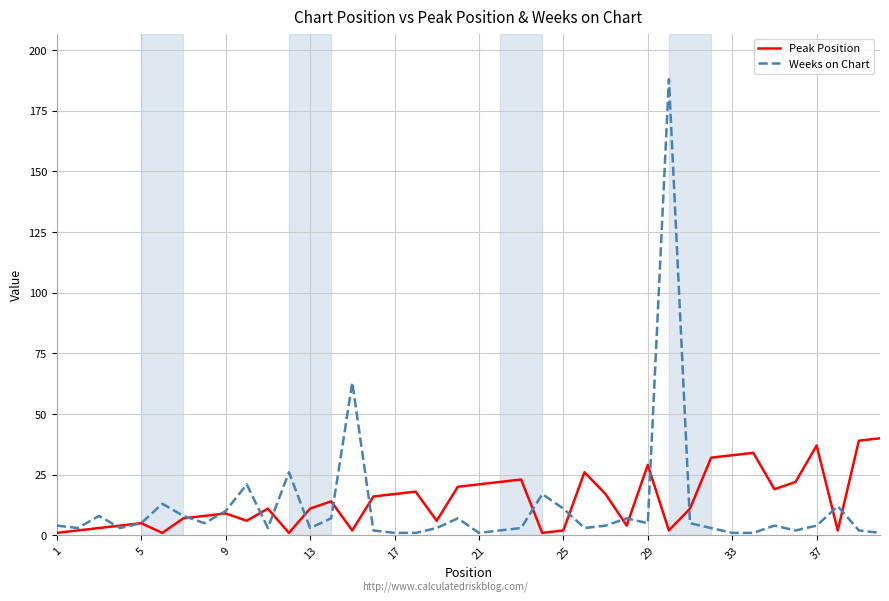

What is the maximum value shown in the chart?

188